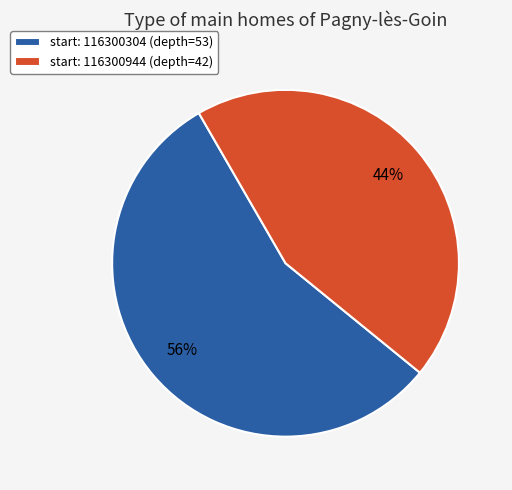

Rank the categories by value from highest to lowest.

start: 116300304 (depth=53), start: 116300944 (depth=42)